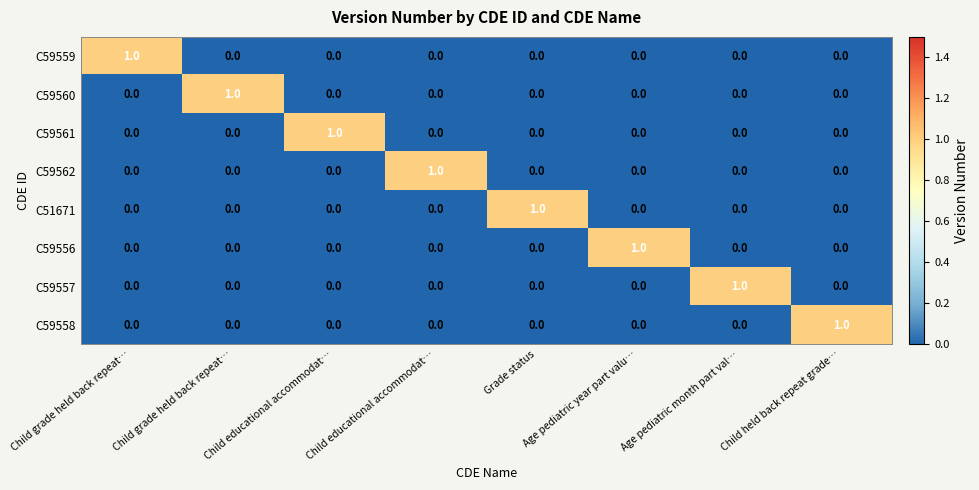

Which series has the largest range (max minus min)?

C59559